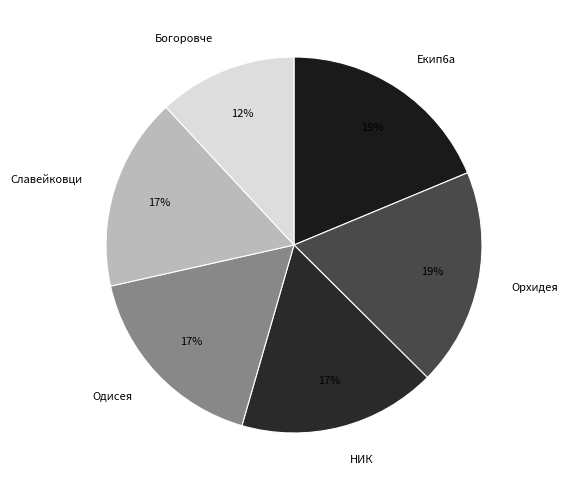

To the nearest percent, what is the combined percentage of НИК and Богоровче?

29%